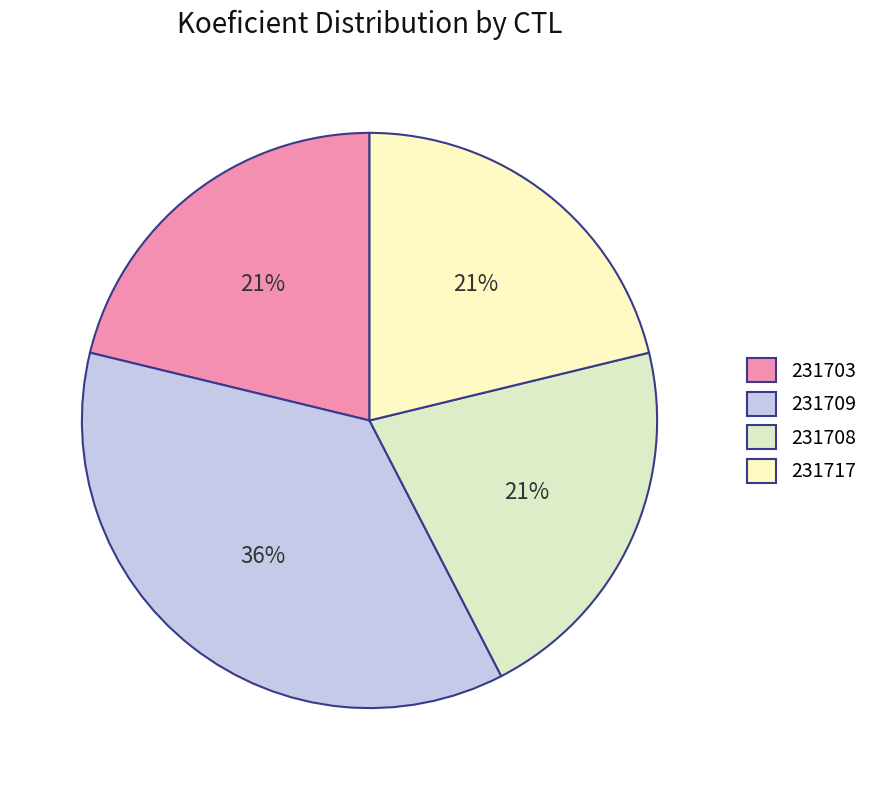

How many slices are in this pie chart?

4